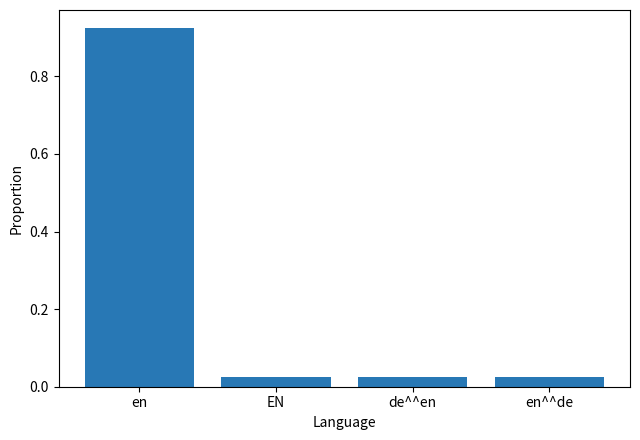

What is the sum of the values at en^^de and de^^en?

0.1